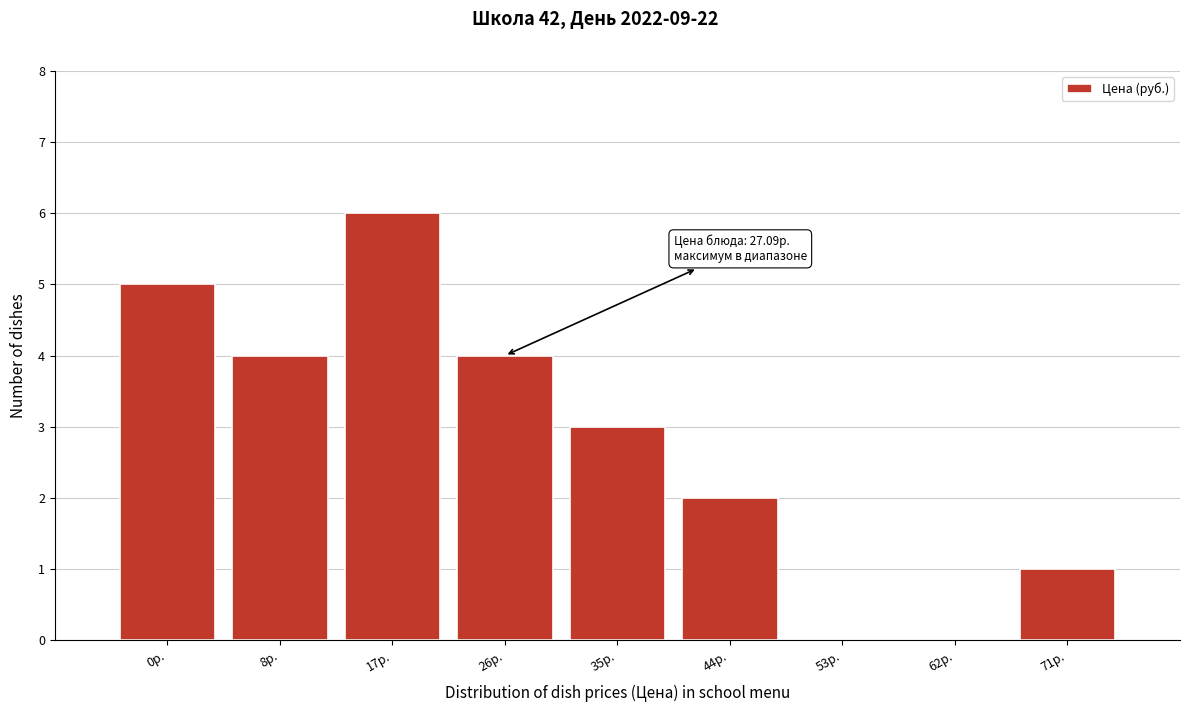

Reading left to right, transcribe all the data shown in this chart.

0р.=5	8р.=4	17р.=6	26р.=4	35р.=3	44р.=2	53р.=0	62р.=0	71р.=1